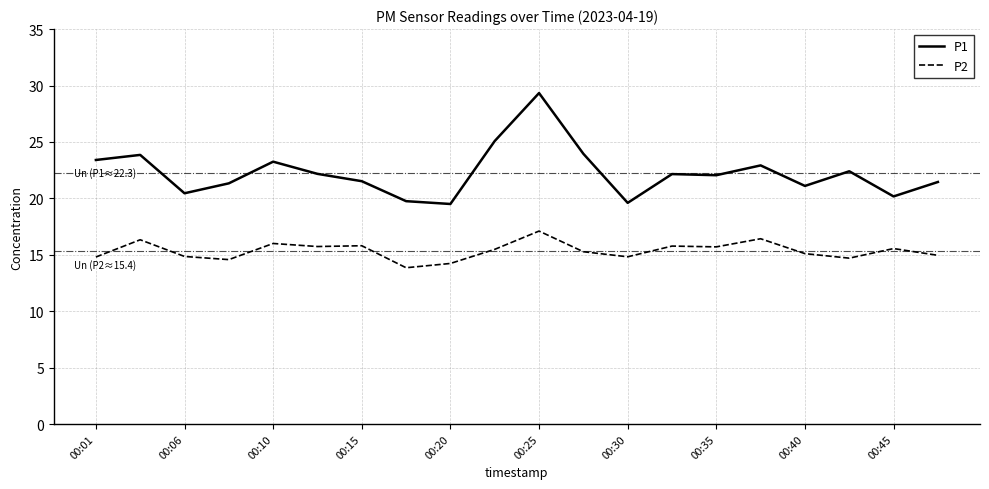

Which series has the largest total across all categories?

P1